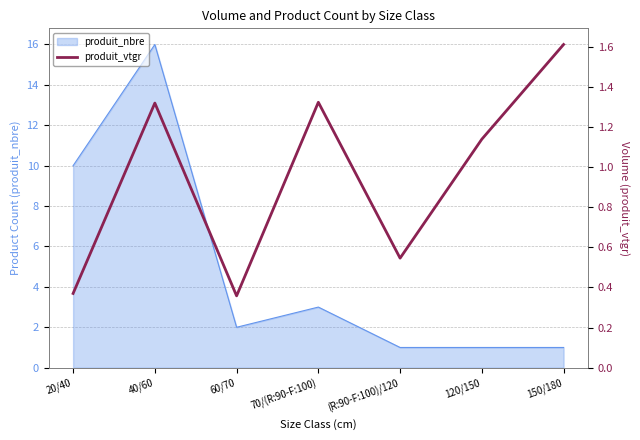

Where does the data first go above 1?

40/60